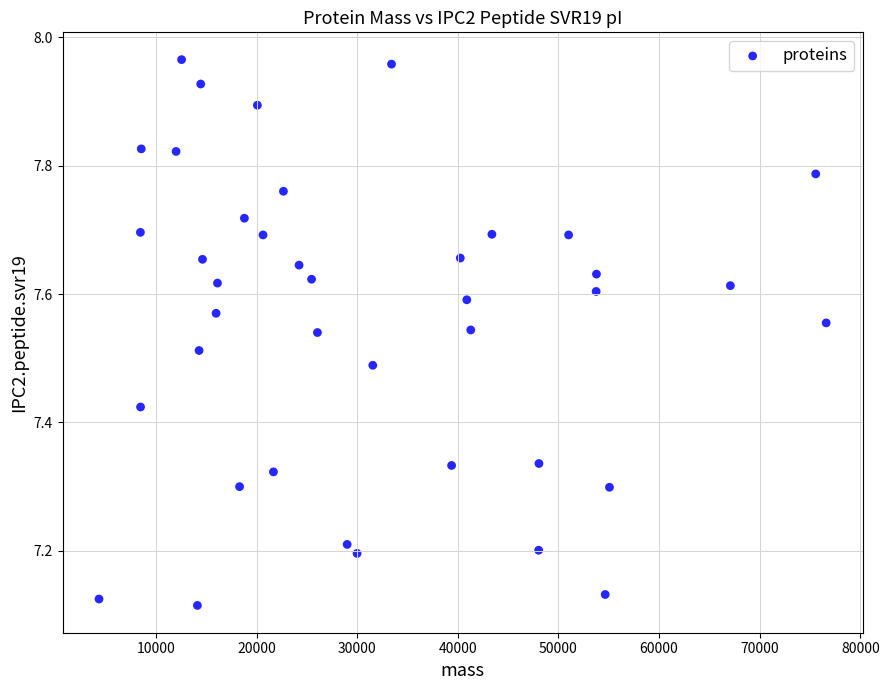

What is the range of X values (max minus min)?

72266.4